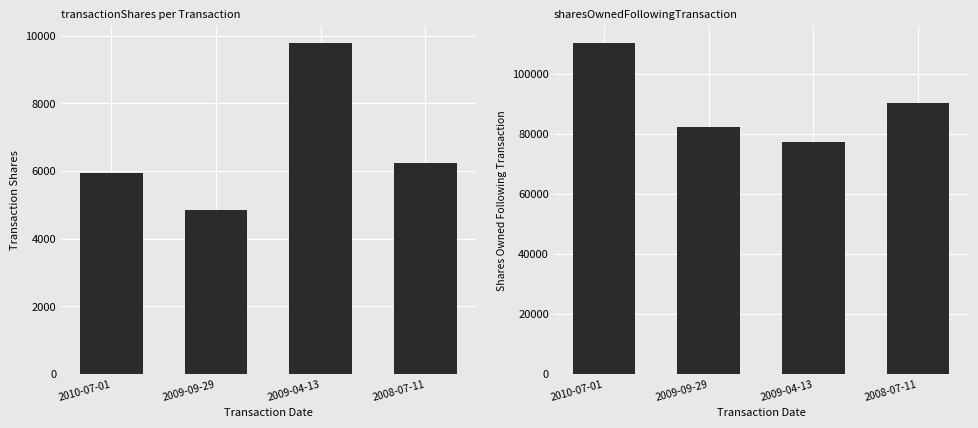

Which label corresponds to the smallest value in the chart?

2009-09-29